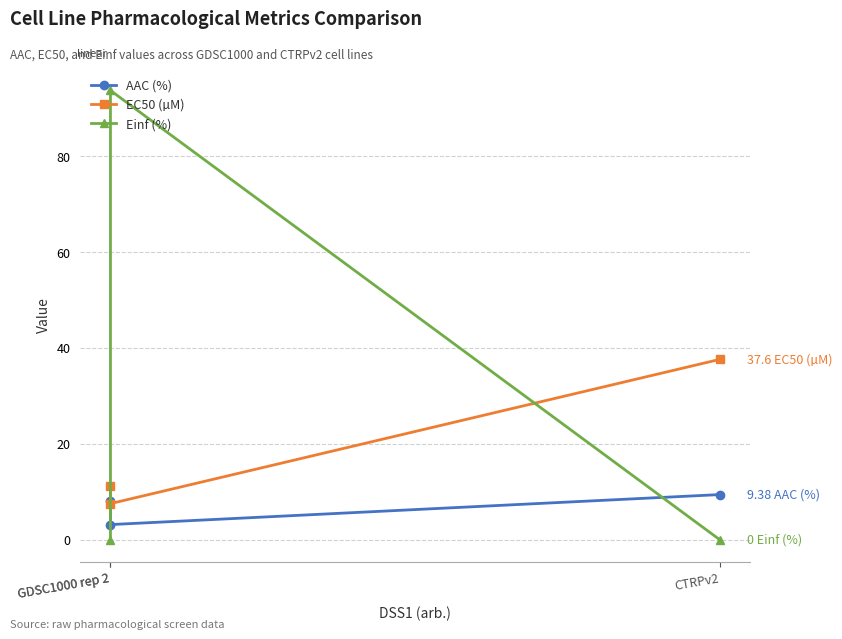

What is the total value across all series at CTRPv2?

47.0